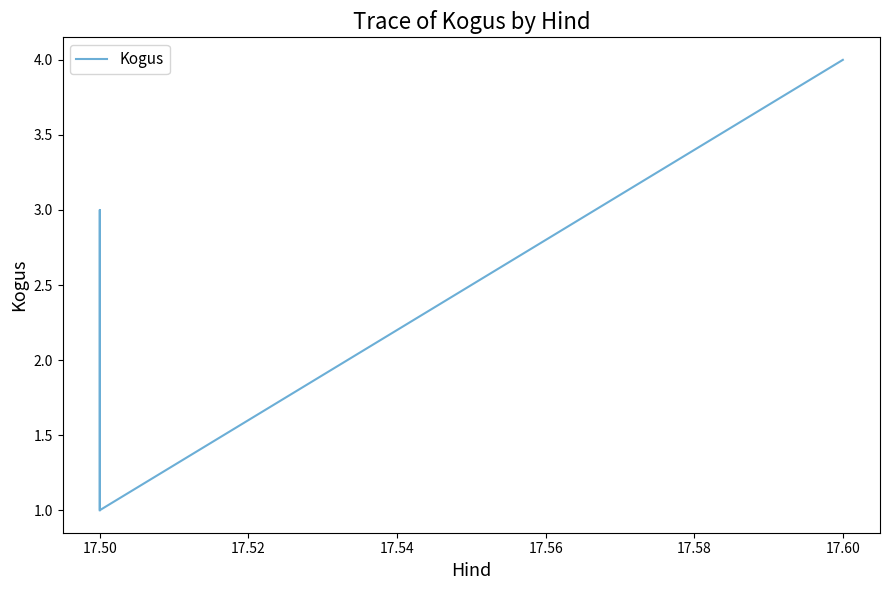

What is the maximum value shown in the chart?

4